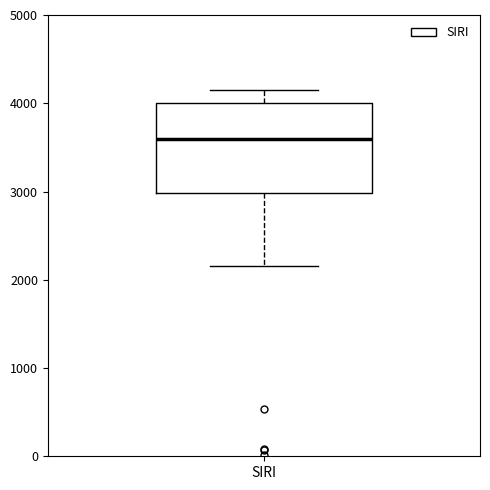

Read this box plot against the y-axis: the position of the median line, the range covered by the box, and the ends of both whiskers. The values are not printed on the chart, so give them approximately, as read against the axis.

median 3600, box 3000 to 4000, whiskers 2200 to 4200